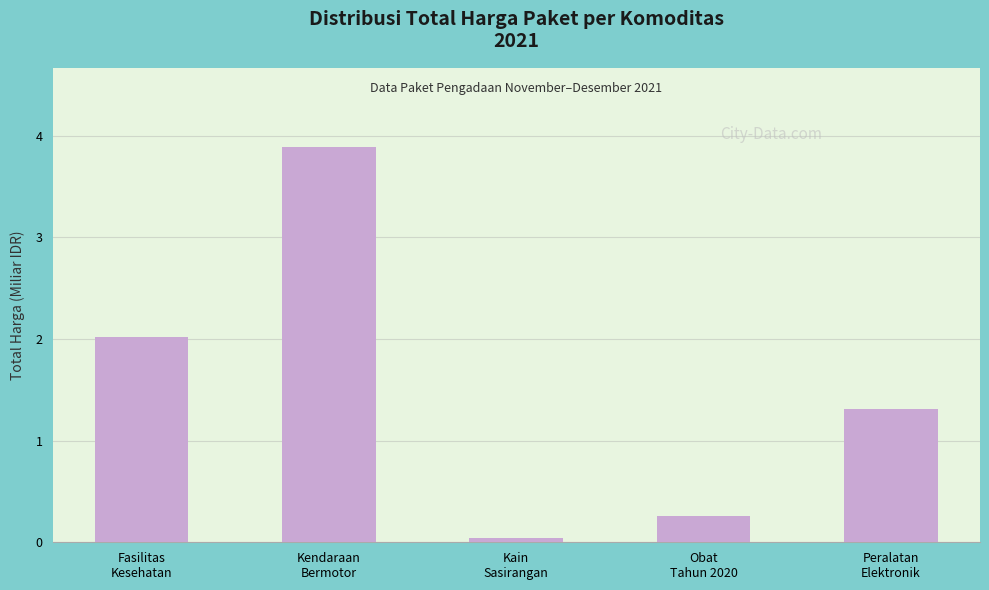

What value does the data have at Fasilitas
Kesehatan?

2.0